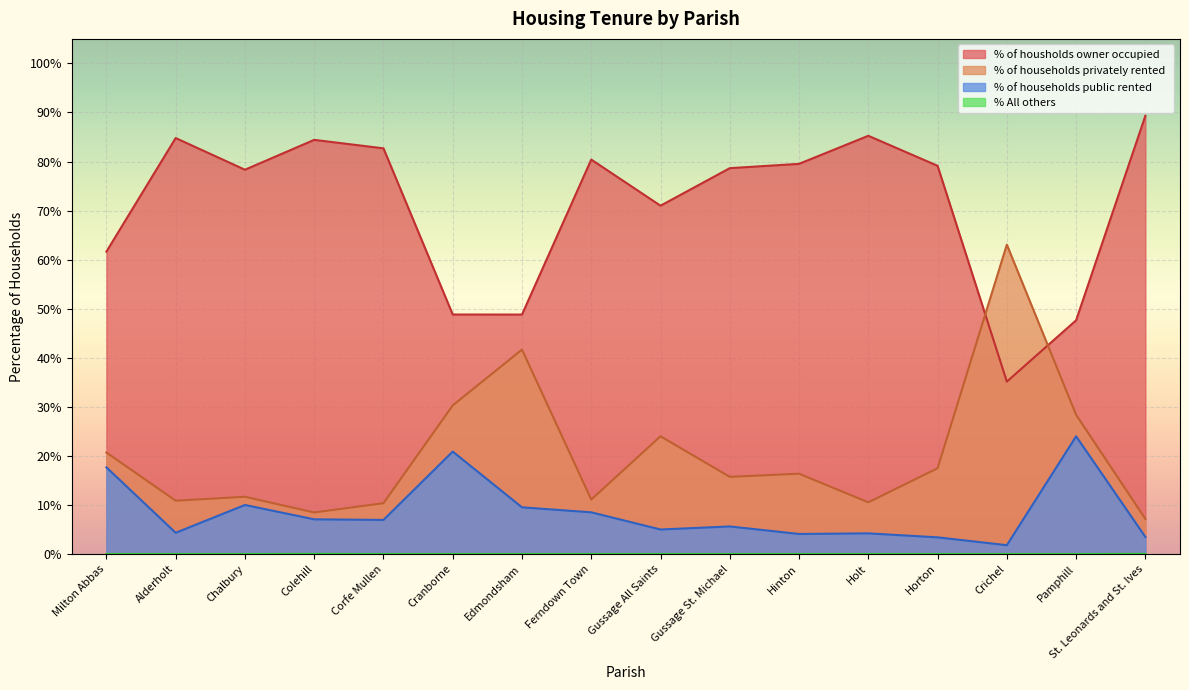

What is the label of the 3rd point from the left?

Chalbury